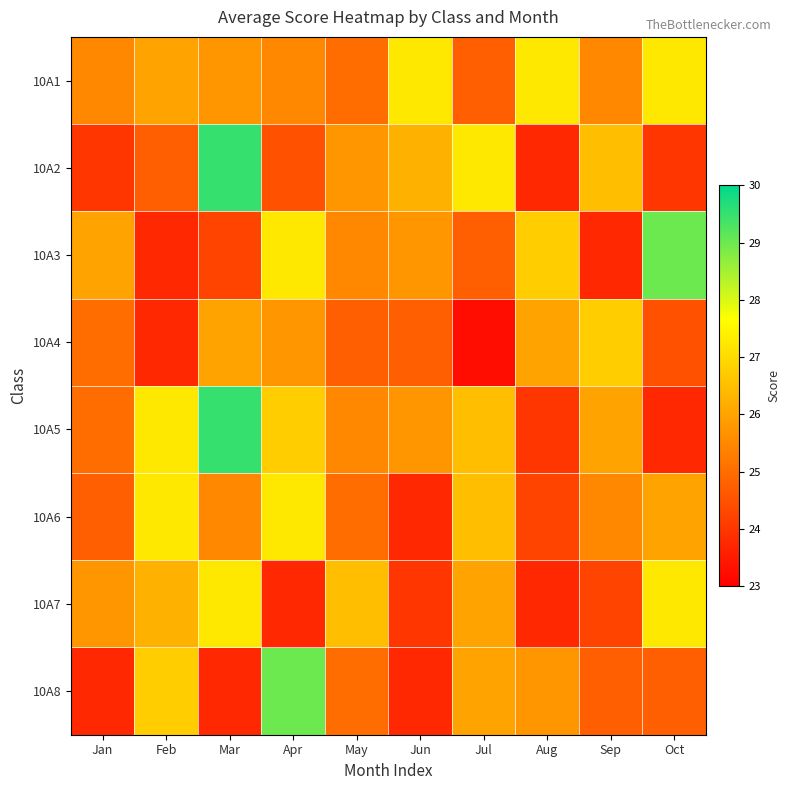

Which series has the largest range (max minus min)?

10A2